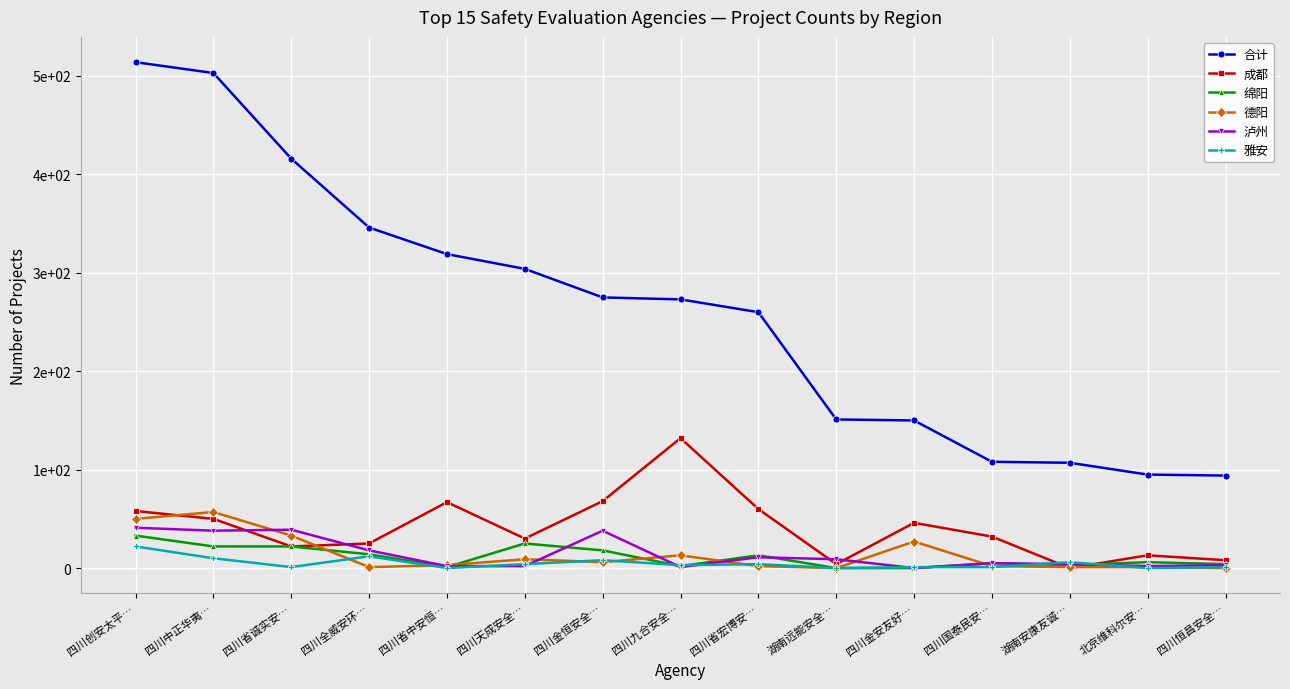

What is the total value across all series at 四川九合安全…?

424